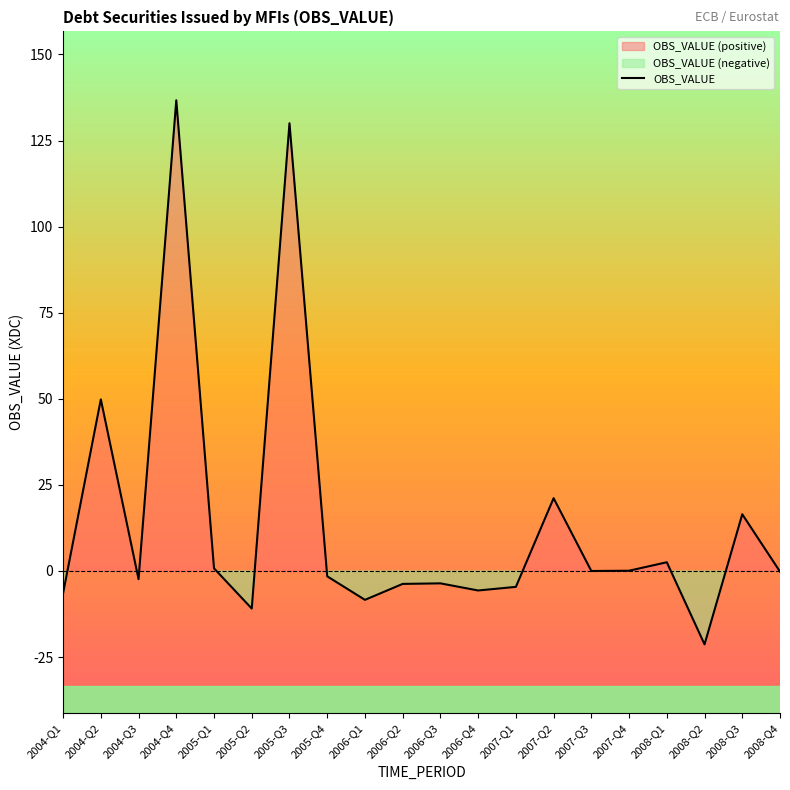

Where is the first local maximum?

2004-Q2